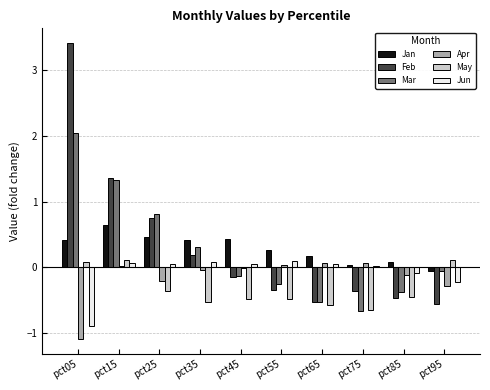

True or false: Jun has a value of -0.2 at pct95.

True